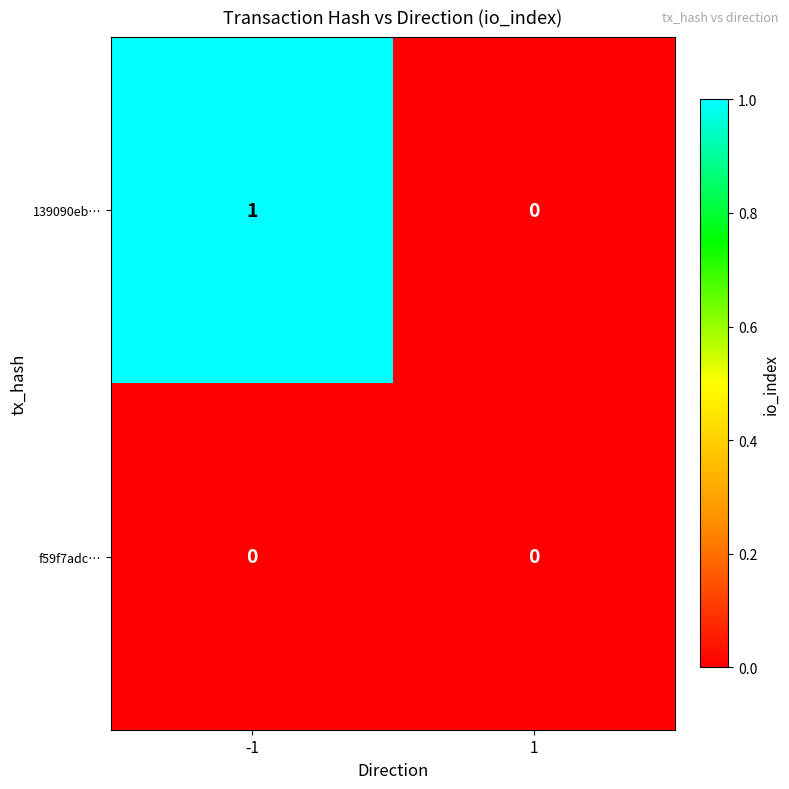

Which series has the largest range (max minus min)?

139090eb…